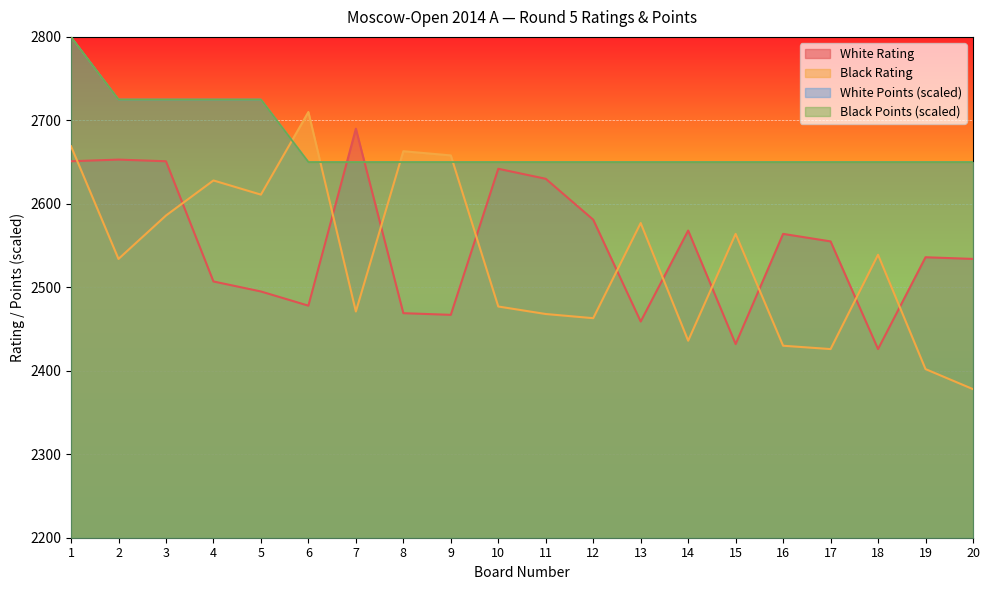

Where is the first local maximum for White Rating?

2